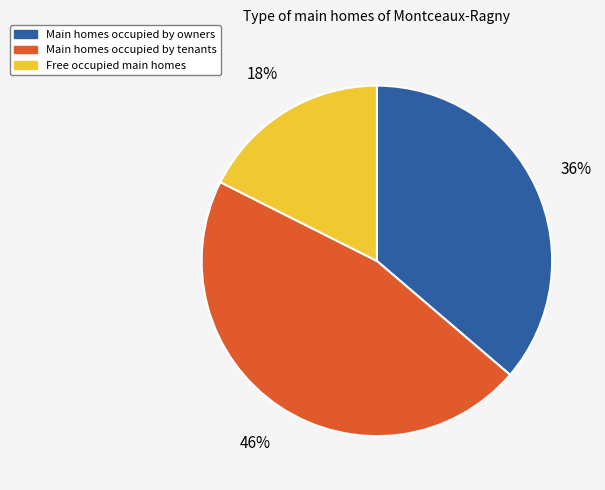

Rank the categories by value from highest to lowest.

Main homes occupied by tenants, Main homes occupied by owners, Free occupied main homes